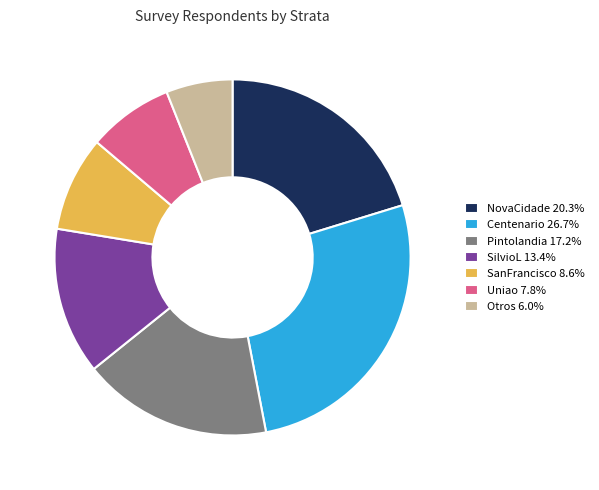

Do SilvioL and SanFrancisco together represent more than half of the pie?

No